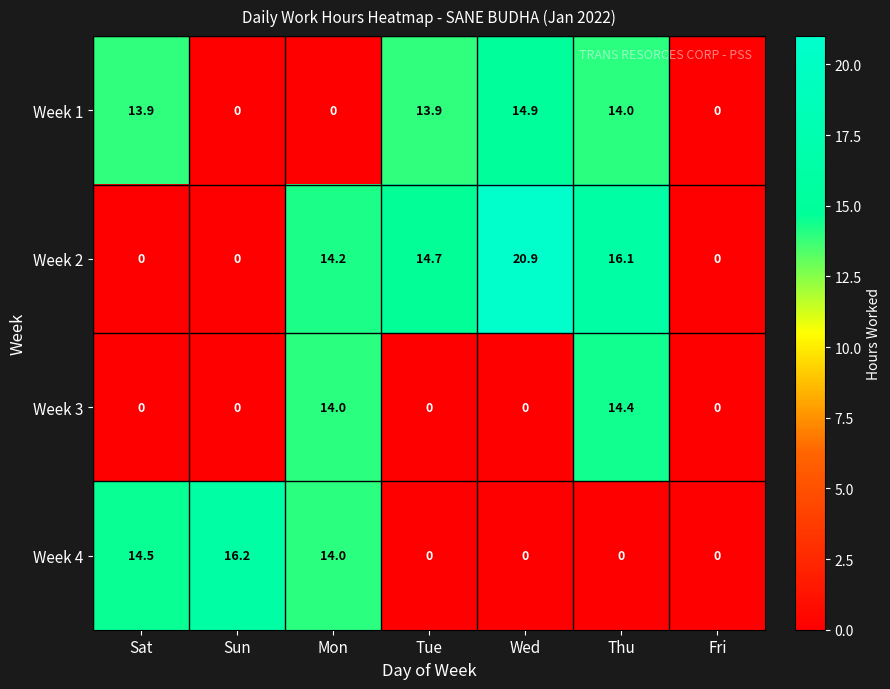

Which series changed the most between Wed and Thu?

Week 3